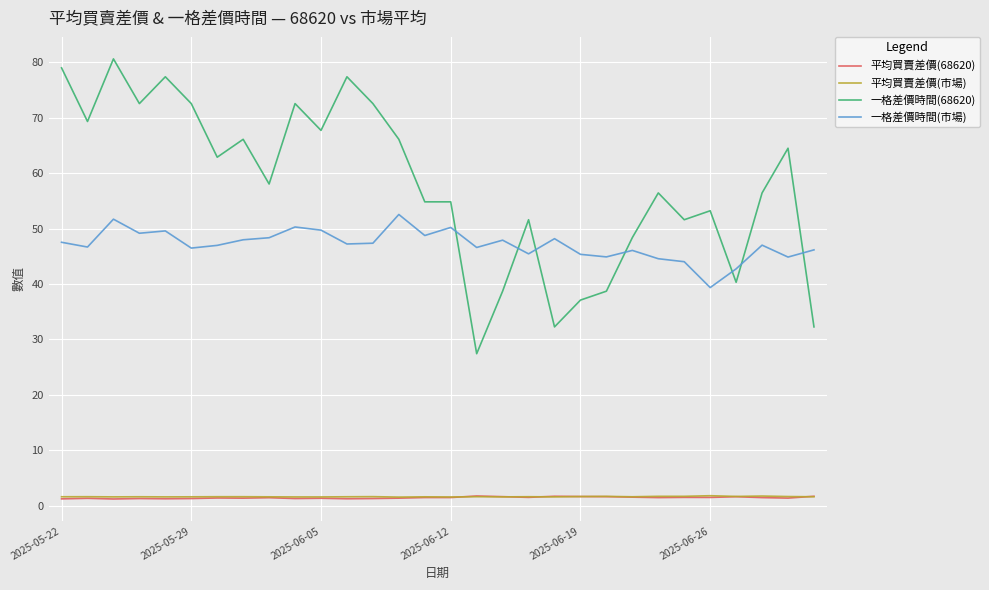

Which series has the largest total across all categories?

一格差價時間(68620)